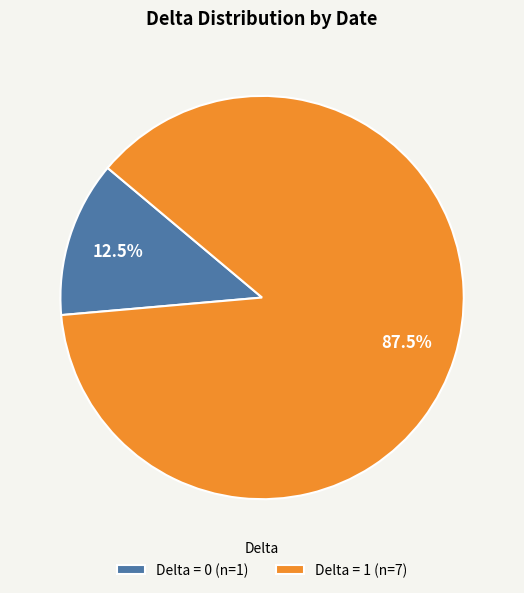

Which slice is the smallest?

Delta = 0 (n=1)